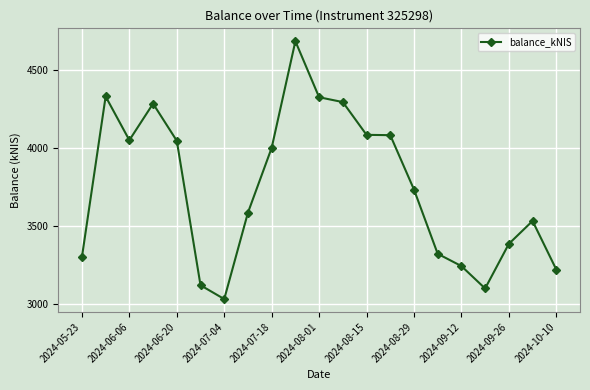

What is the value of the 10th point from the left?

4685.3